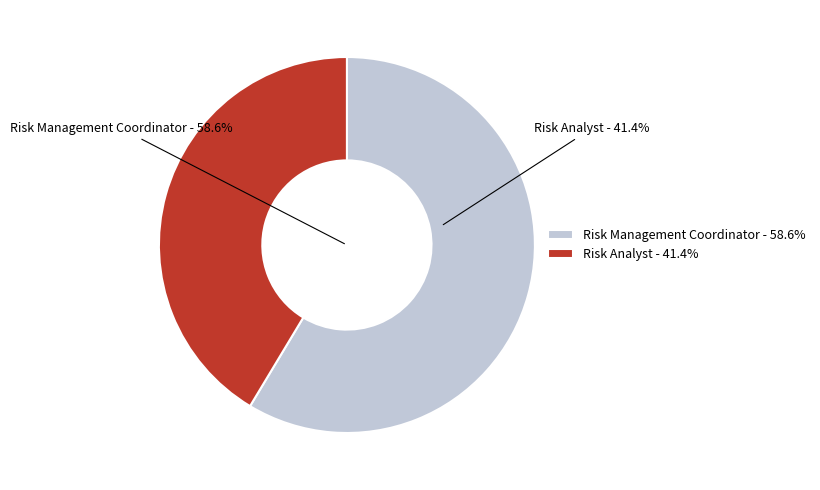

What is the ratio of the value at Risk Analyst to the value at Risk Management Coordinator?

0.7